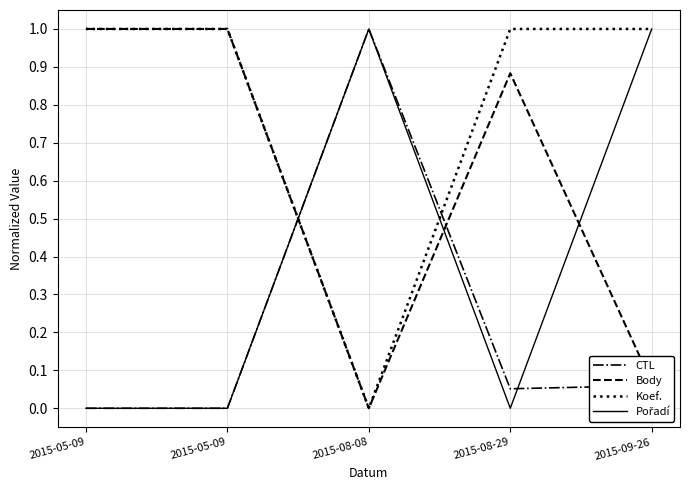

True or false: CTL and Body cross at least once.

True